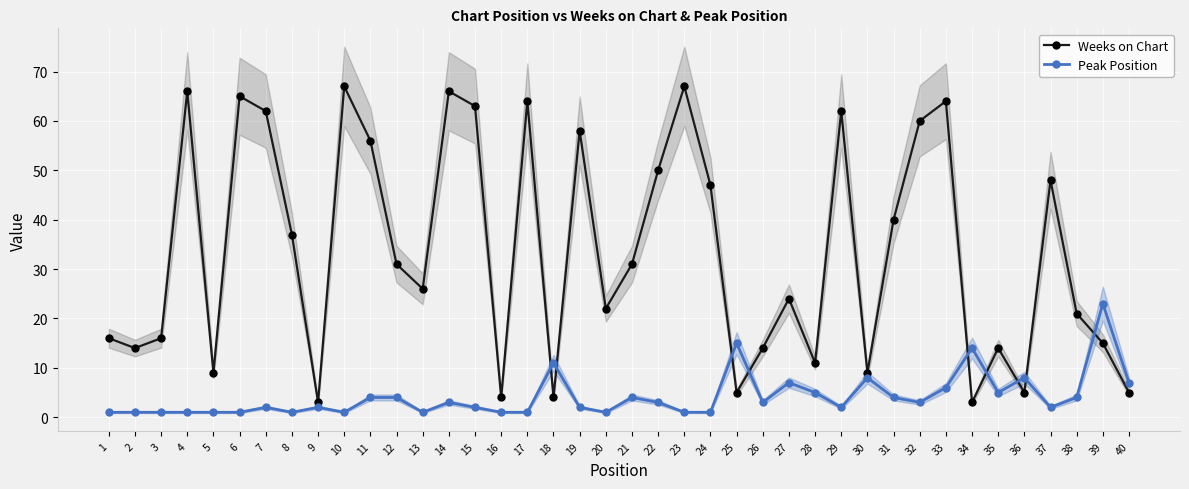

The value of Weeks on Chart at 31 is 40. True or false?

True